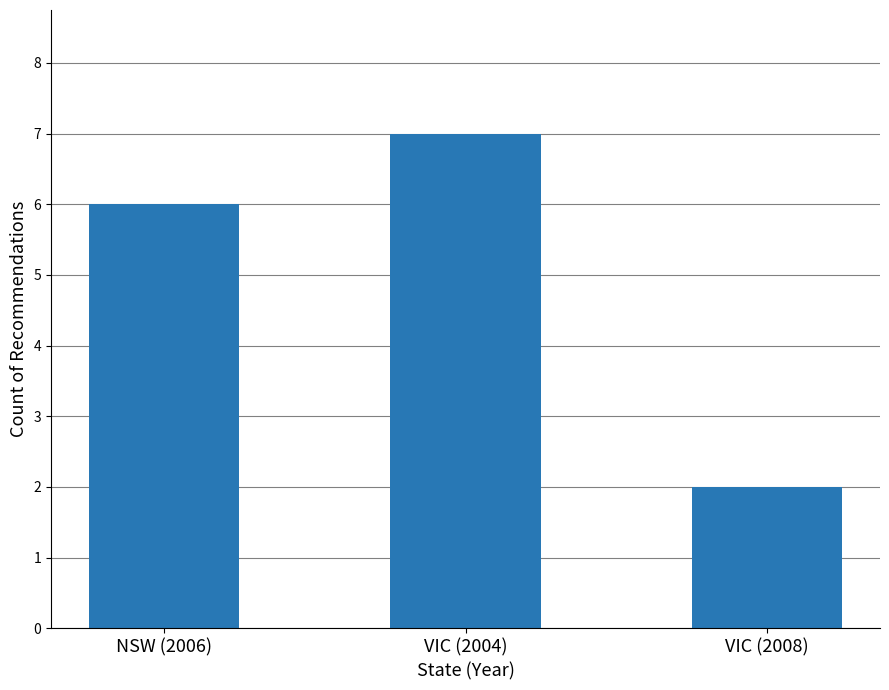

Reading right to left, extract all data points from this chart.

VIC (2008)=2	VIC (2004)=7	NSW (2006)=6